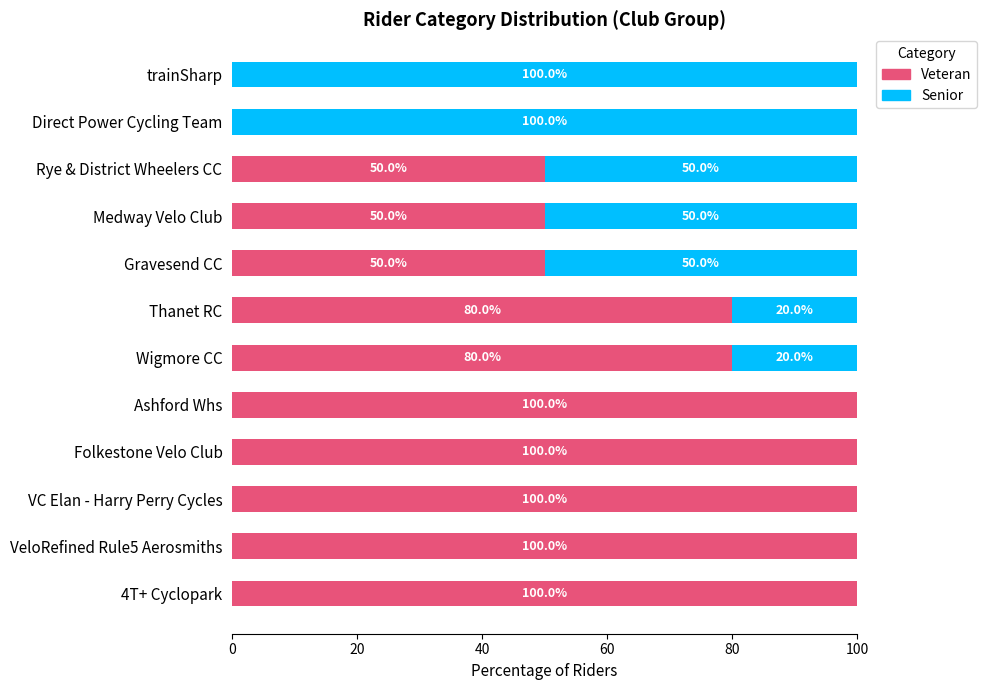

Is it true that Veteran equals 100 at Folkestone Velo Club?

True